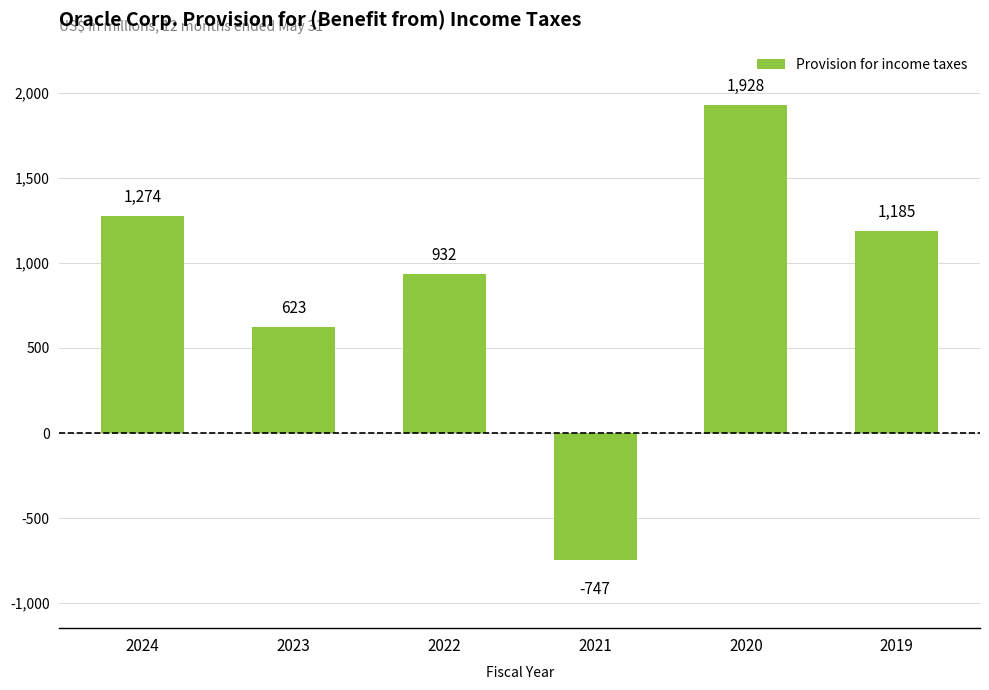

Which has a higher value, 2023 or 2019?

2019